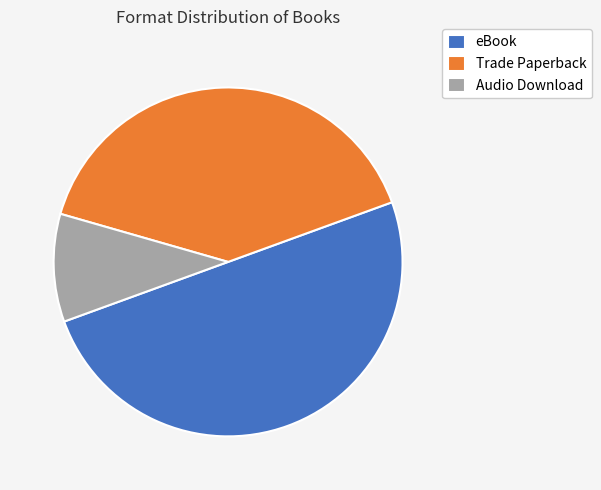

Is it true that eBook is 50% of the pie?

True